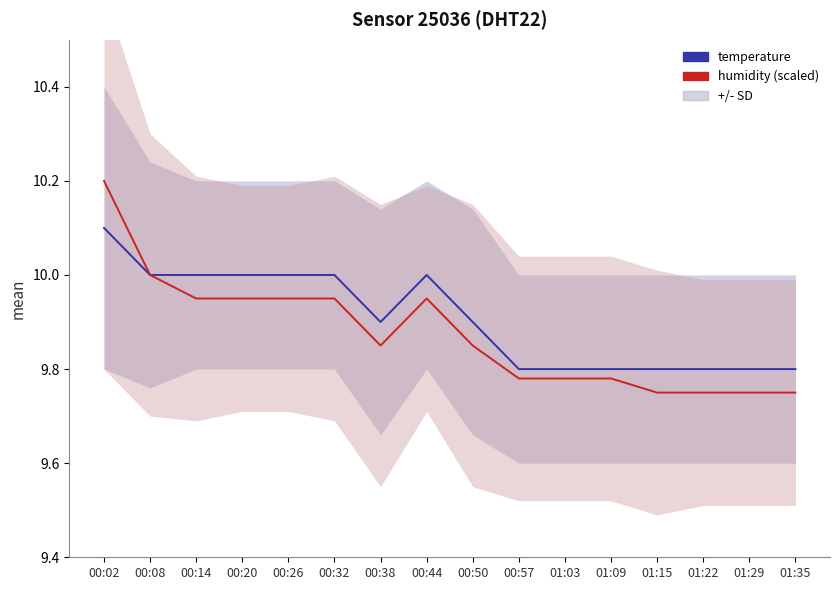

What is the label of the 3rd point from the left?

00:14